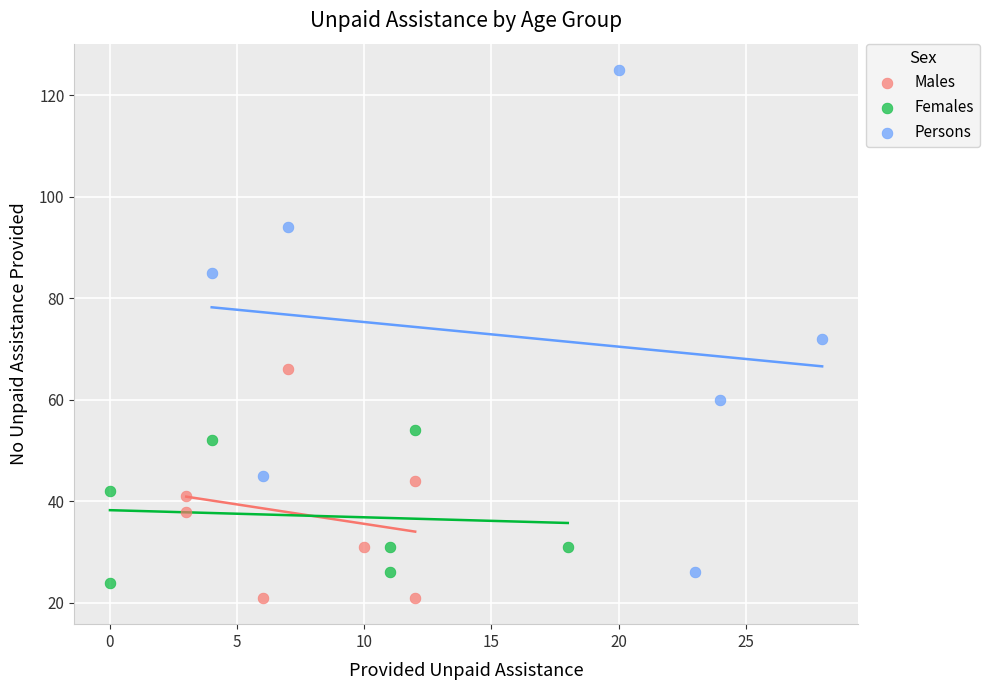

Which series reaches the maximum Y coordinate?

Persons